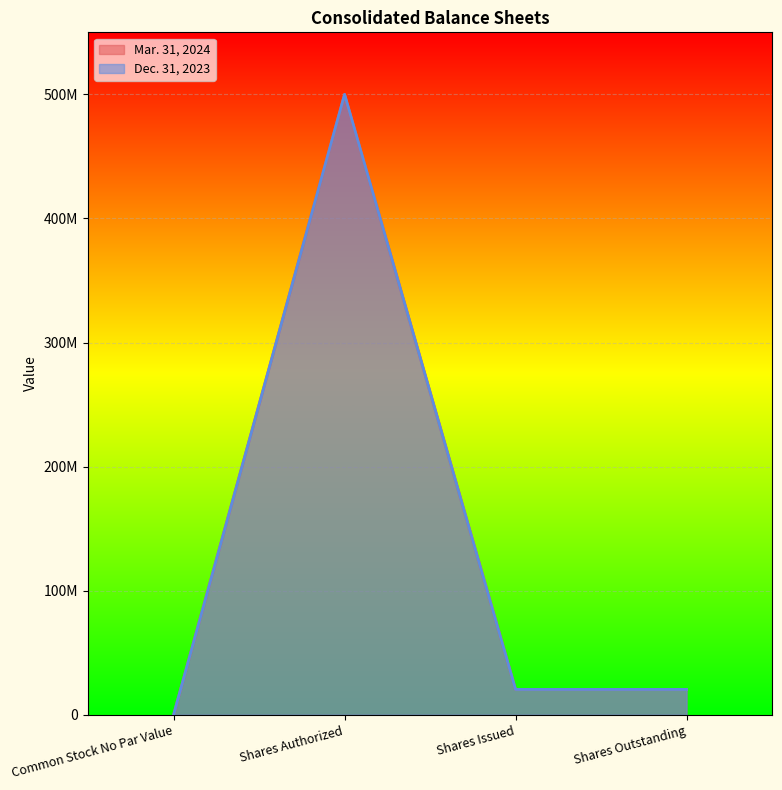

The Dec. 31, 2023 series shows 500000000 at Shares Authorized. True or false?

True